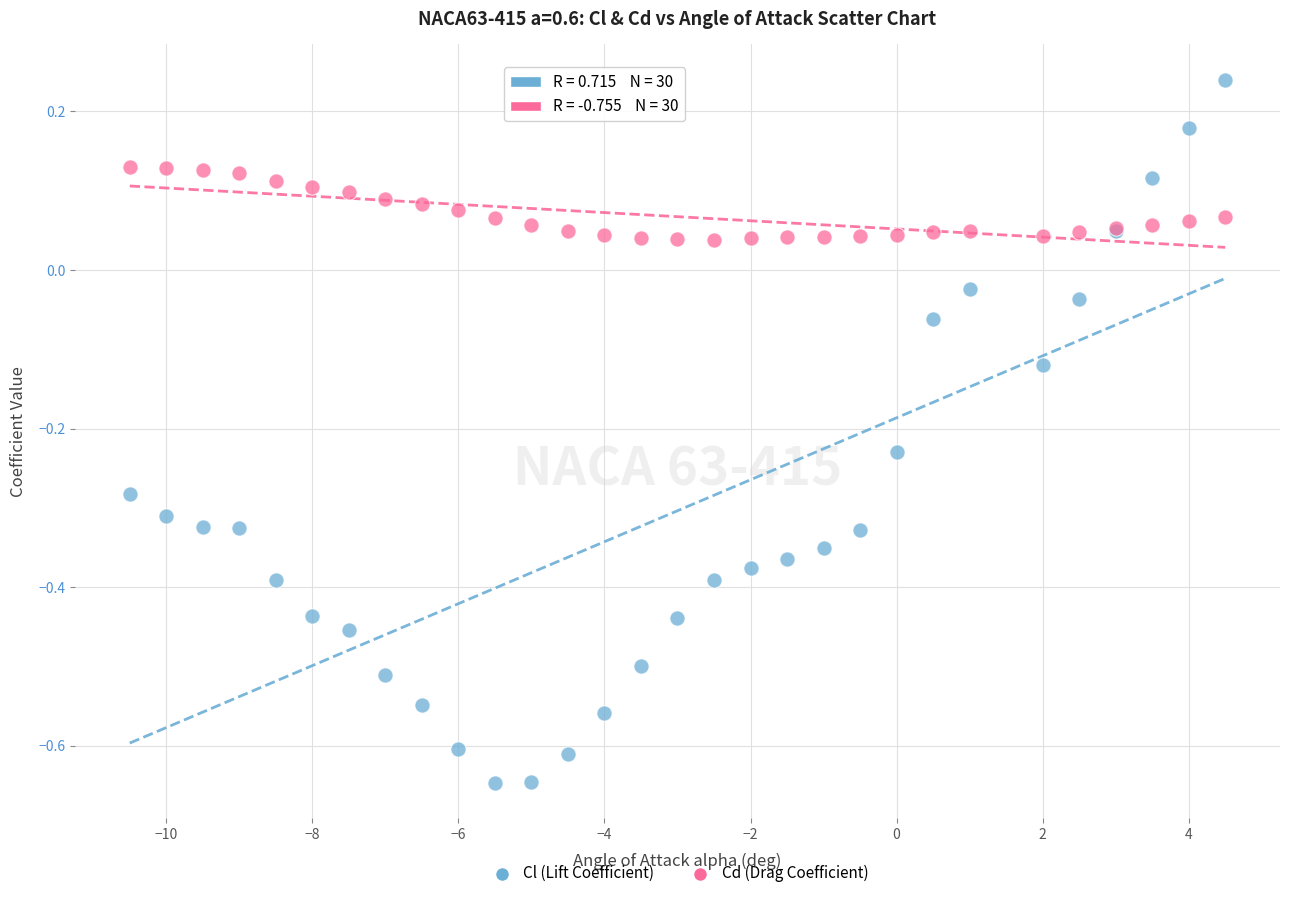

What is the X range (max minus min) for the scatter plot?

15.0